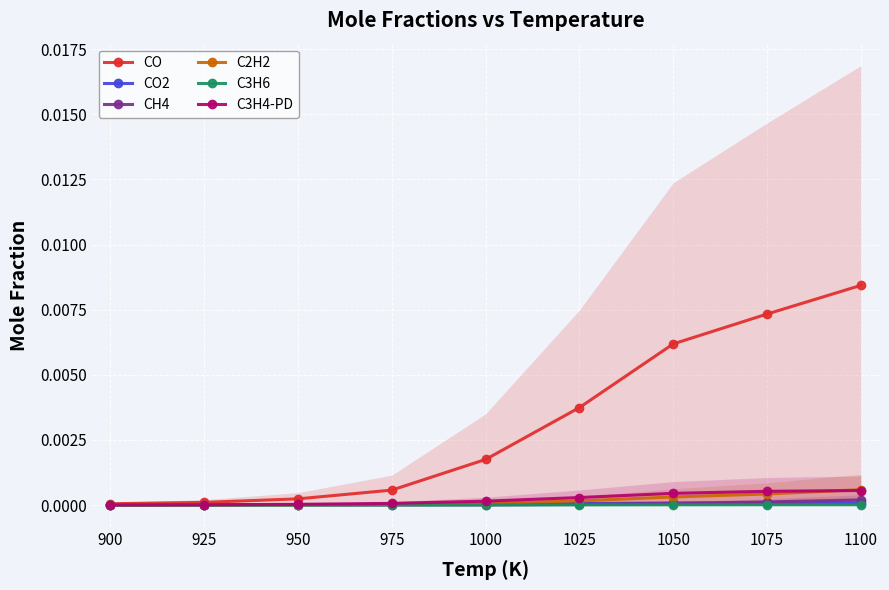

What are all the series names shown in the legend?

CO, CO2, CH4, C2H2, C3H6, C3H4-PD